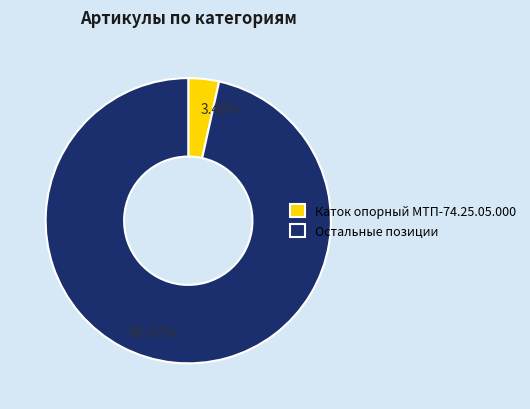

Which slice is the largest?

Остальные позиции